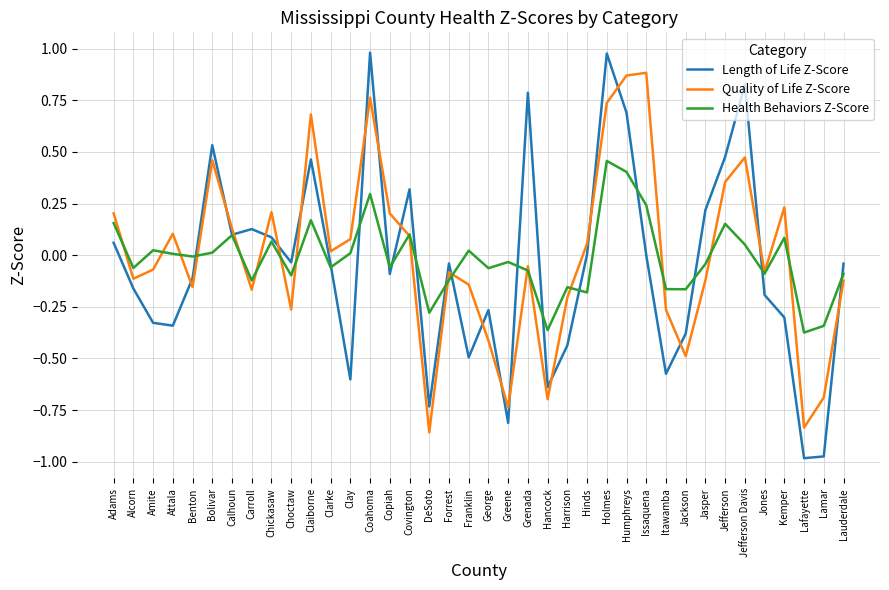

After their last crossing, which series has the higher values: Quality of Life Z-Score or Length of Life Z-Score?

Length of Life Z-Score